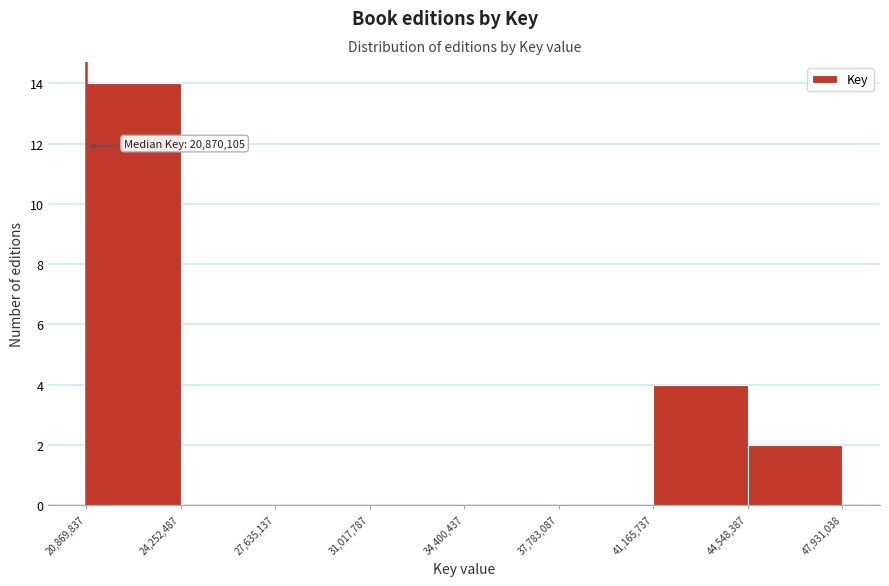

Which range on the x-axis has the tallest bar?

20,869,837 to 24,252,487